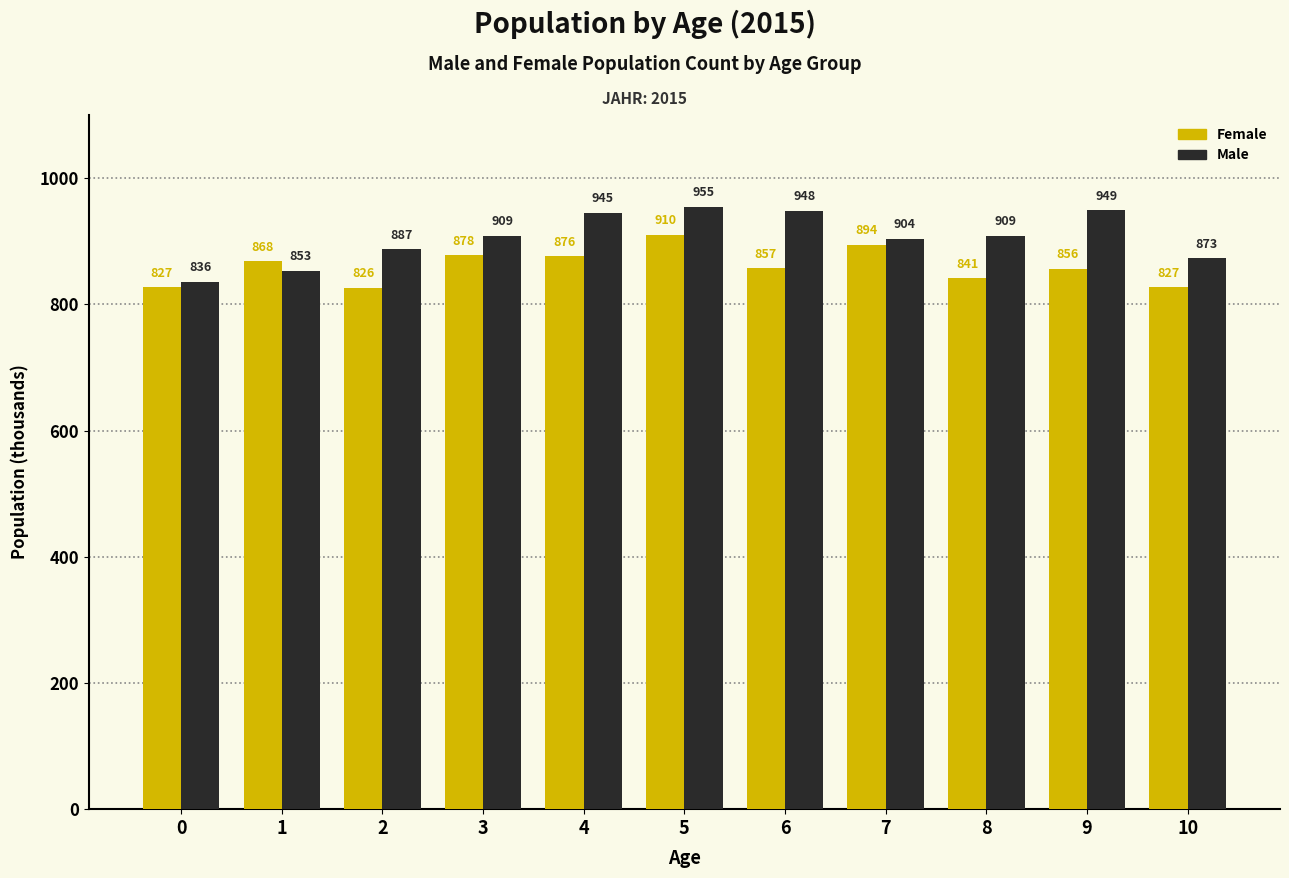

How many values in the Male series are below 909?

5